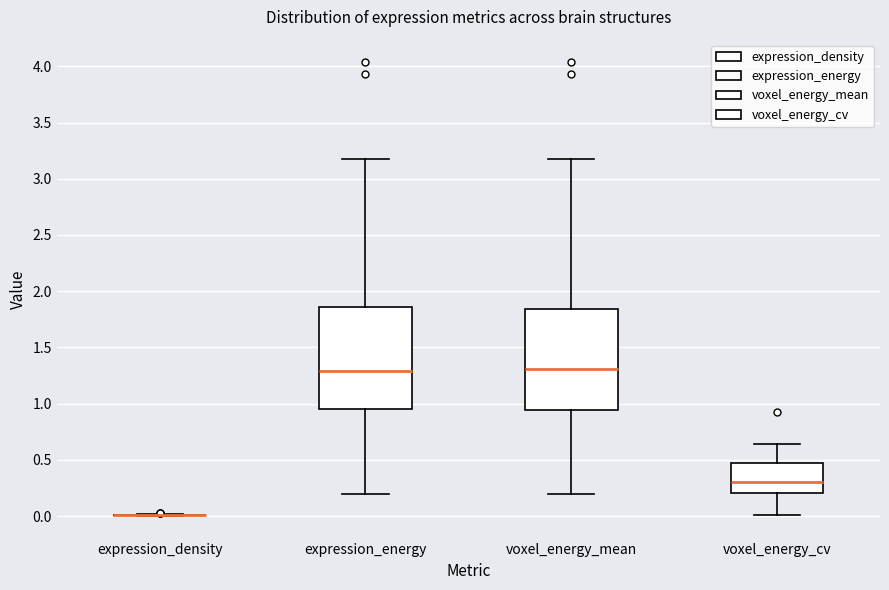

Reading left to right, read every box against the y-axis: the position of its median line, the range the box covers, and the ends of its whiskers. The values are not printed on the chart, so give them approximately, as read against the axis.

expression_density: box collapsed to a line at 0.00, whiskers 0.00 to 0.00
expression_energy: median 1.30, box 0.95 to 1.85, whiskers 0.20 to 3.20
voxel_energy_mean: median 1.30, box 0.95 to 1.85, whiskers 0.20 to 3.20
voxel_energy_cv: median 0.30, box 0.20 to 0.45, whiskers 0.00 to 0.65